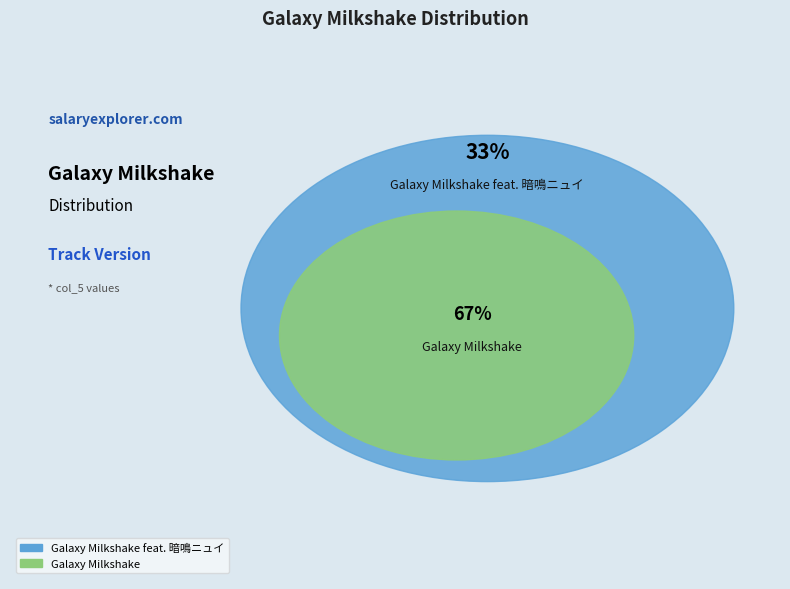

Which category has the smallest portion of the pie?

Galaxy Milkshake feat. 暗鳴ニュイ